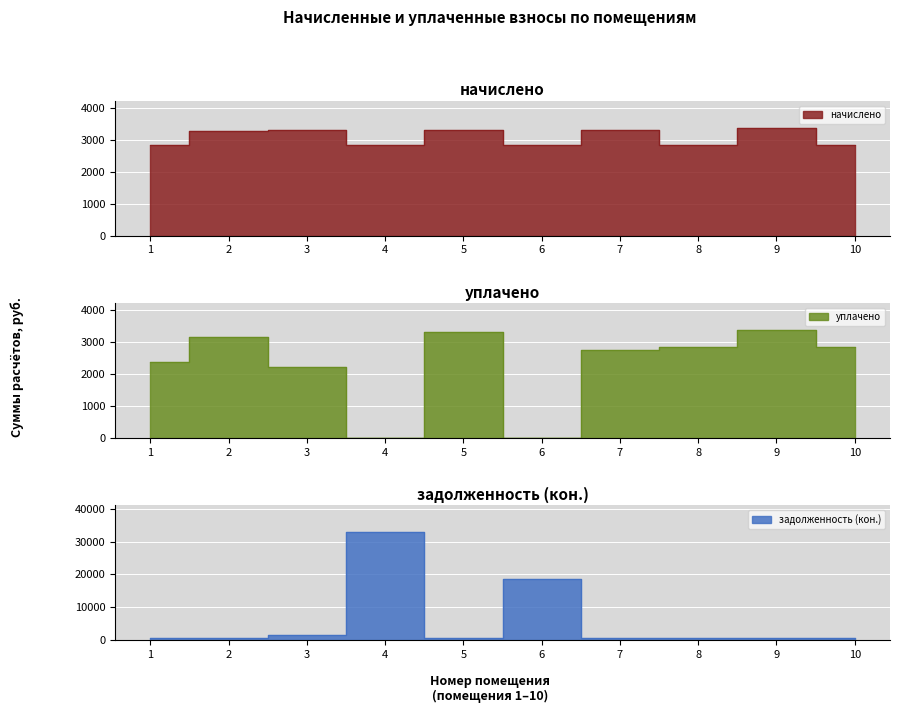

Reading right to left, what are all the values shown in this chart?

начислено: 10=2837.1	9=3372.5	8=2837.1	7=3321.5	6=2837.1	5=3321.5	4=2837.1	3=3321.5	2=3286.9	1=2837.1
уплачено: 10=2837.1	9=3372.5	8=2837.1	7=2751.5	6=0.0	5=3321.3	4=0.0	3=2214.0	2=3151.6	1=2364.2
задолженность (кон.): 10=473.8	9=562.1	8=472.9	7=553.6	6=18582.0	5=553.6	4=32868.5	3=1662.7	2=615.6	1=472.9